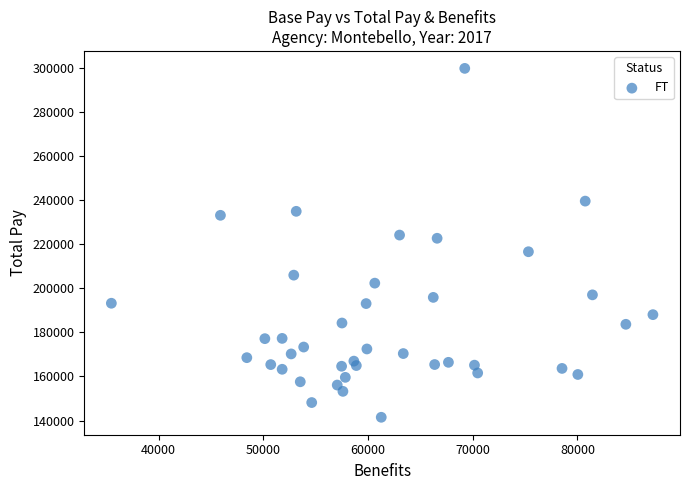

What is the range of X values (max minus min)?

51725.5